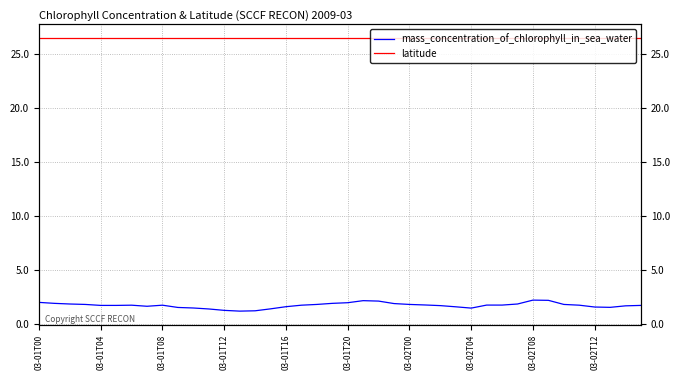

What is the difference between the mass_concentration_of_chlorophyll_in_sea_water values at 39 and 27?

0.1